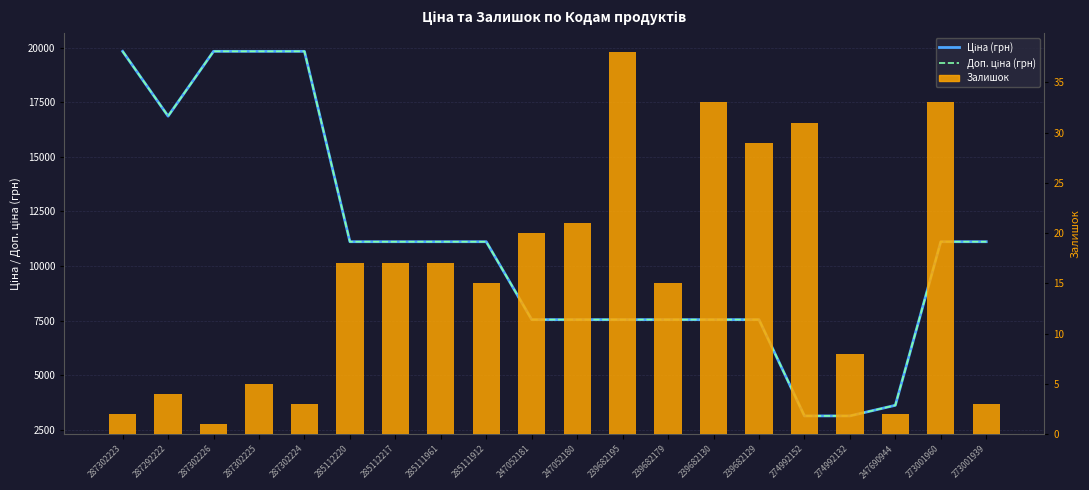

What is the minimum value for Залишок?

1.0